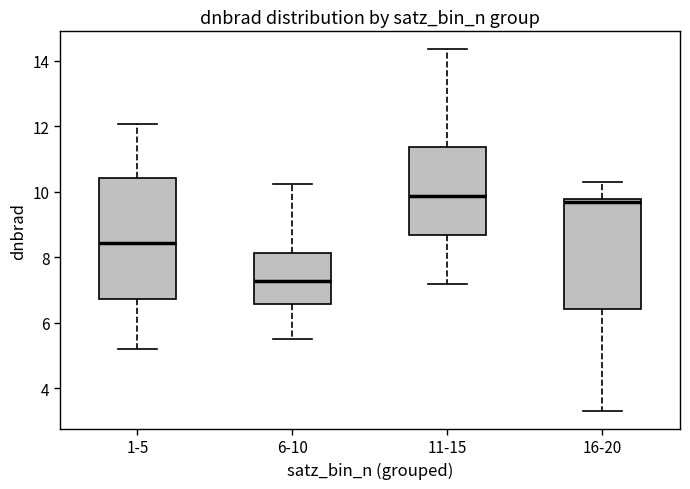

Where is the upper edge of the box for 1-5 on the y-axis? The values are not printed on the chart, so give them approximately, as read against the axis.

10.4